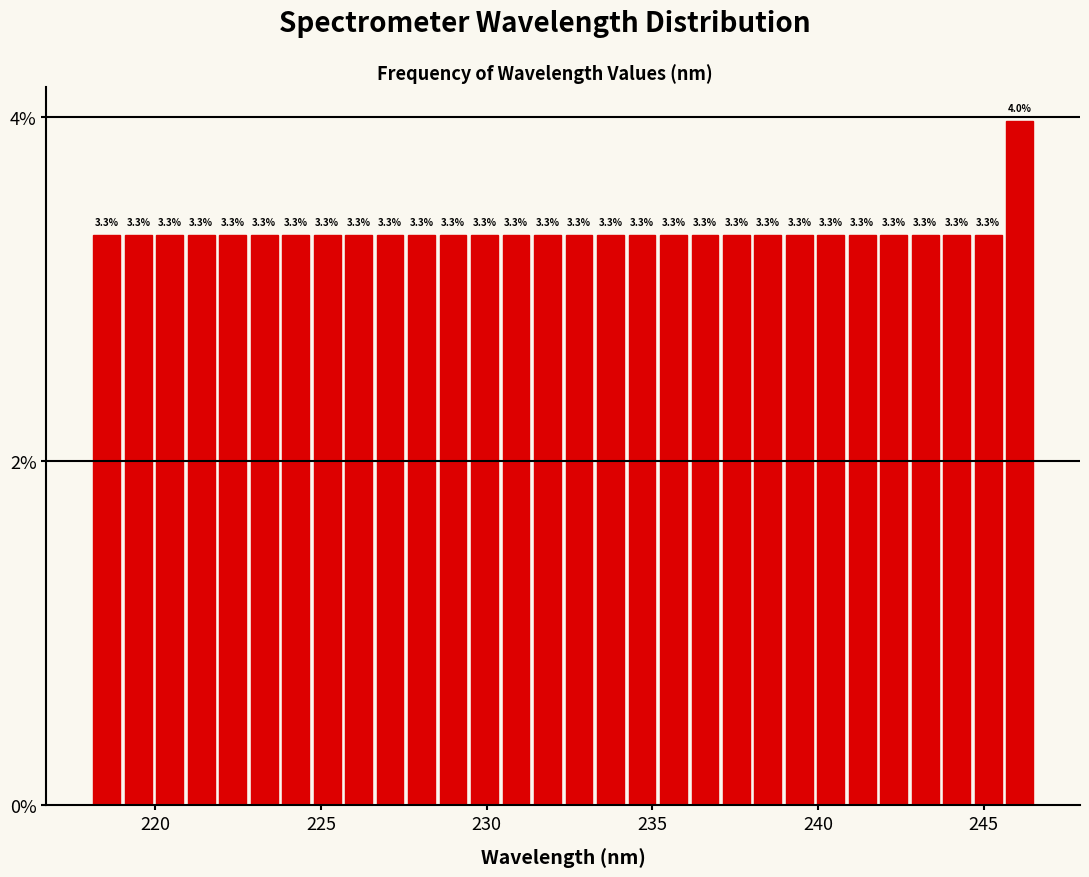

Read against the x-axis, roughly where is the centre of the tallest bar?

246.0